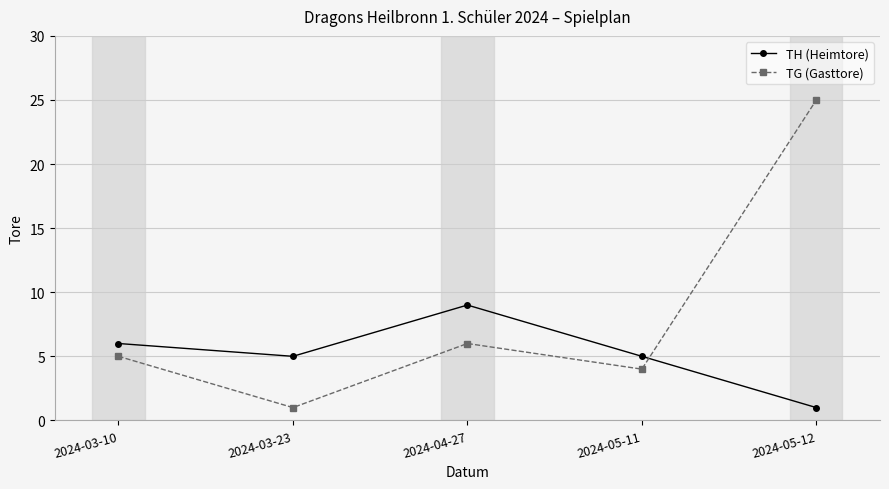

What is the value of the TG (Gasttore) point at the 1st from the left?

5